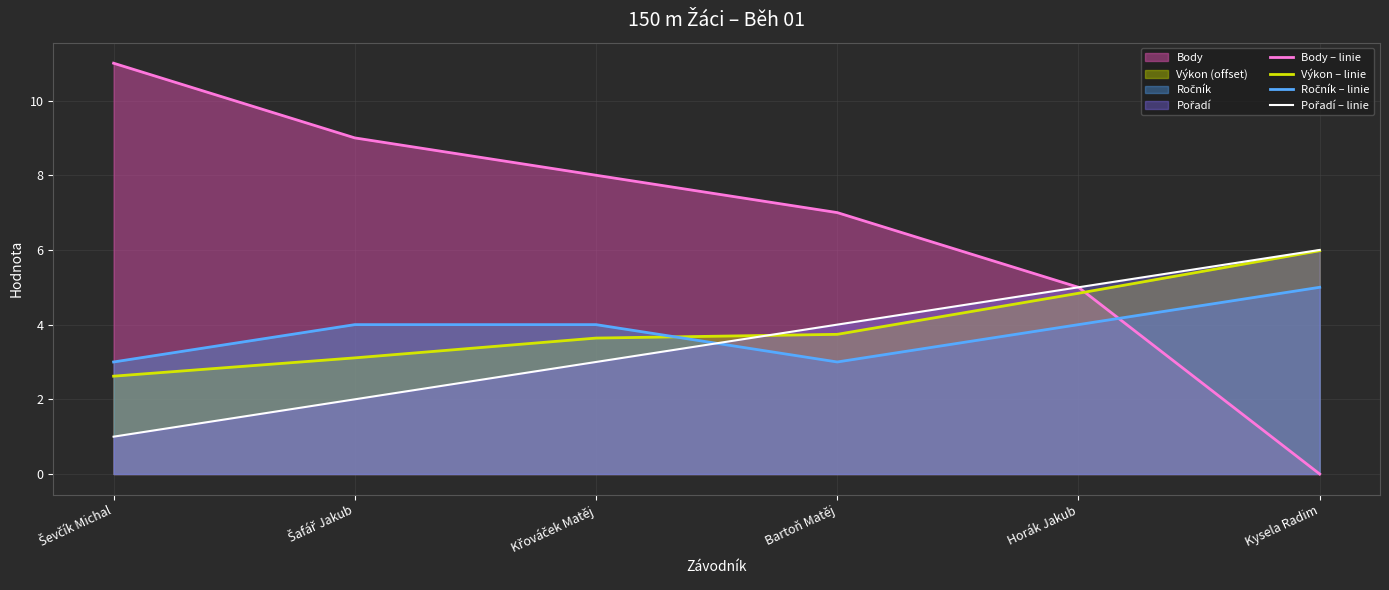

How many lines are shown in the chart?

4